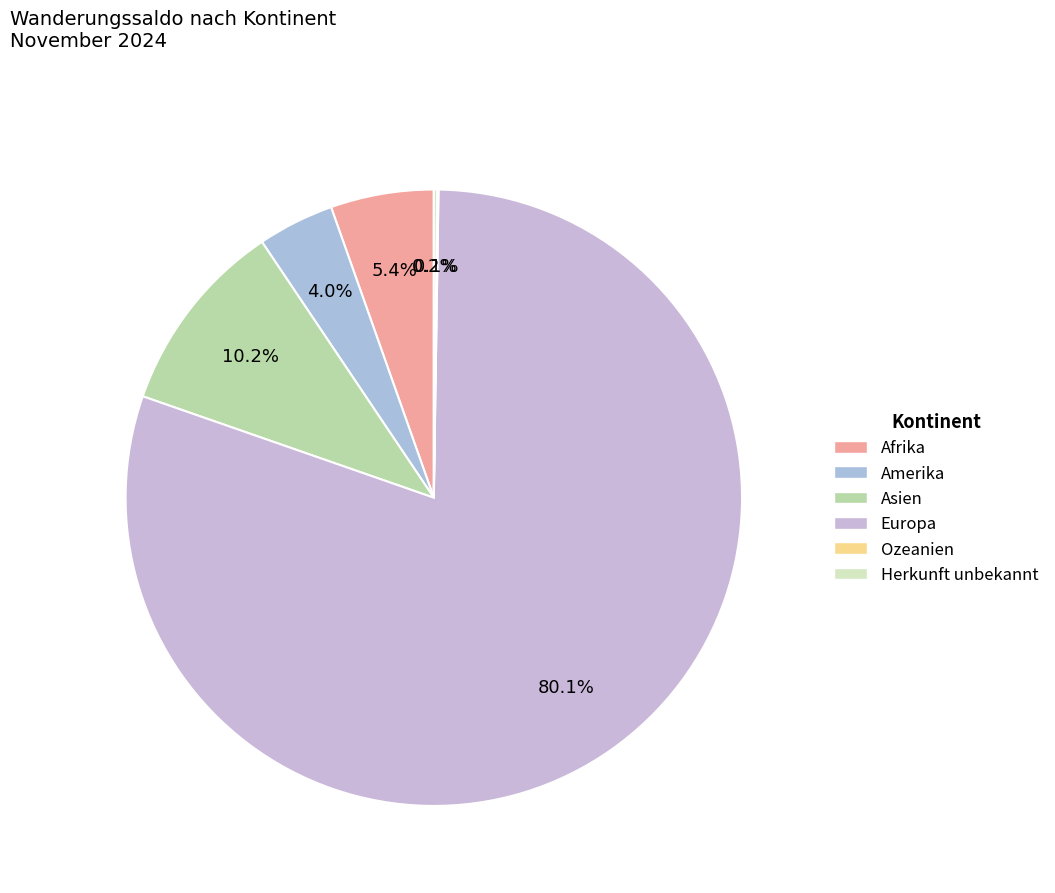

To the nearest percent, what percentage of the pie is Asien?

10%